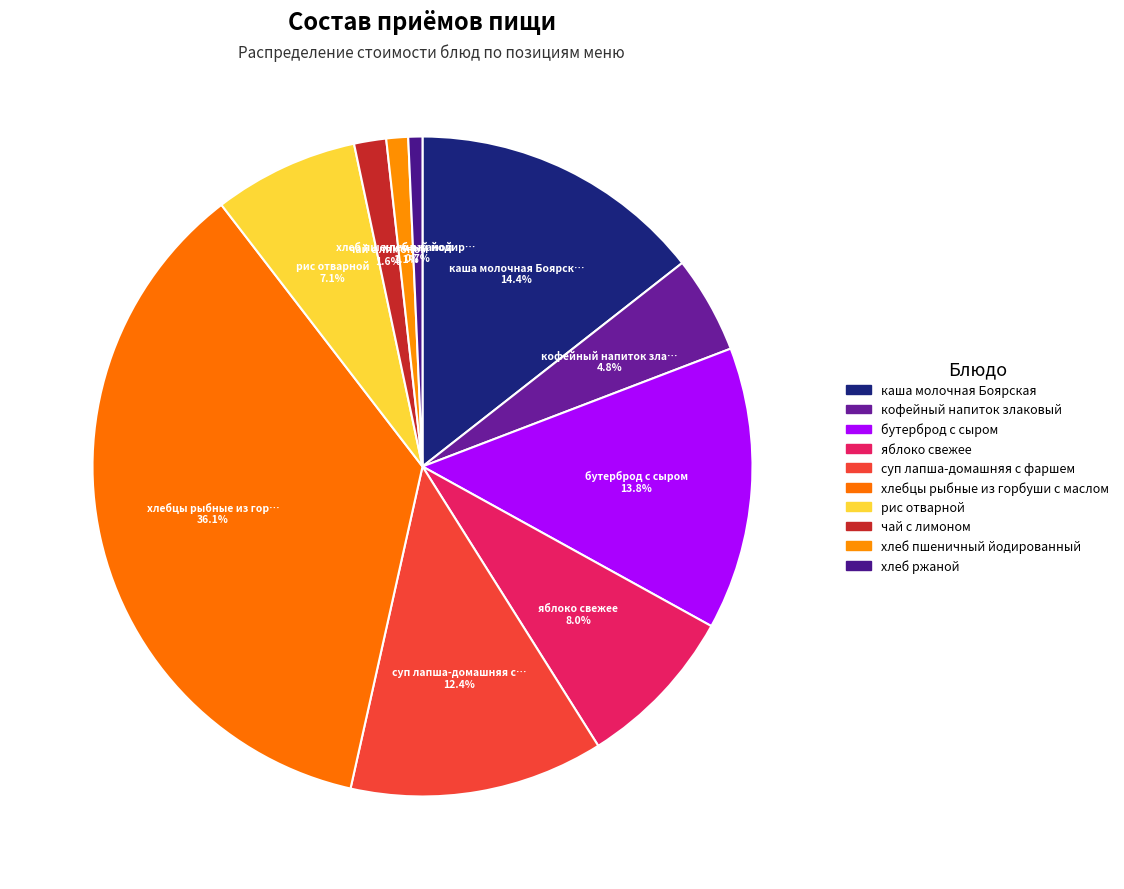

How many segments does this pie chart have?

10